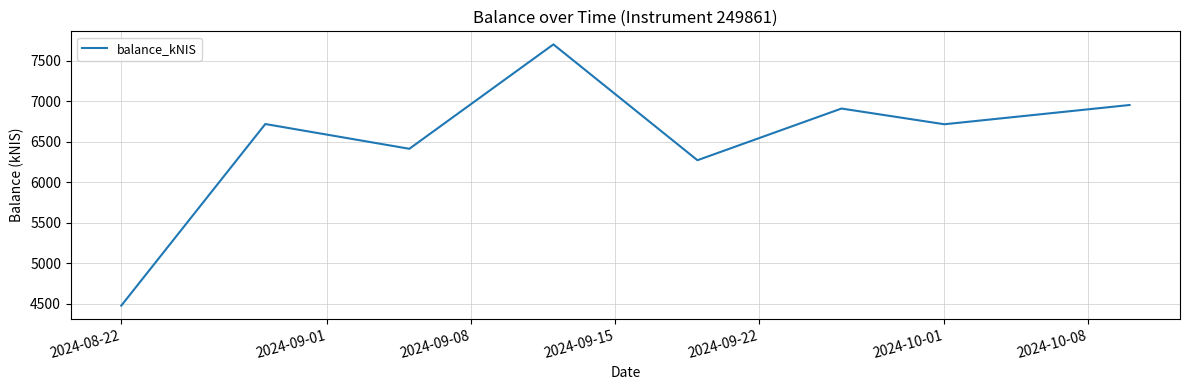

What is the difference between the second highest and minimum values?

2477.9